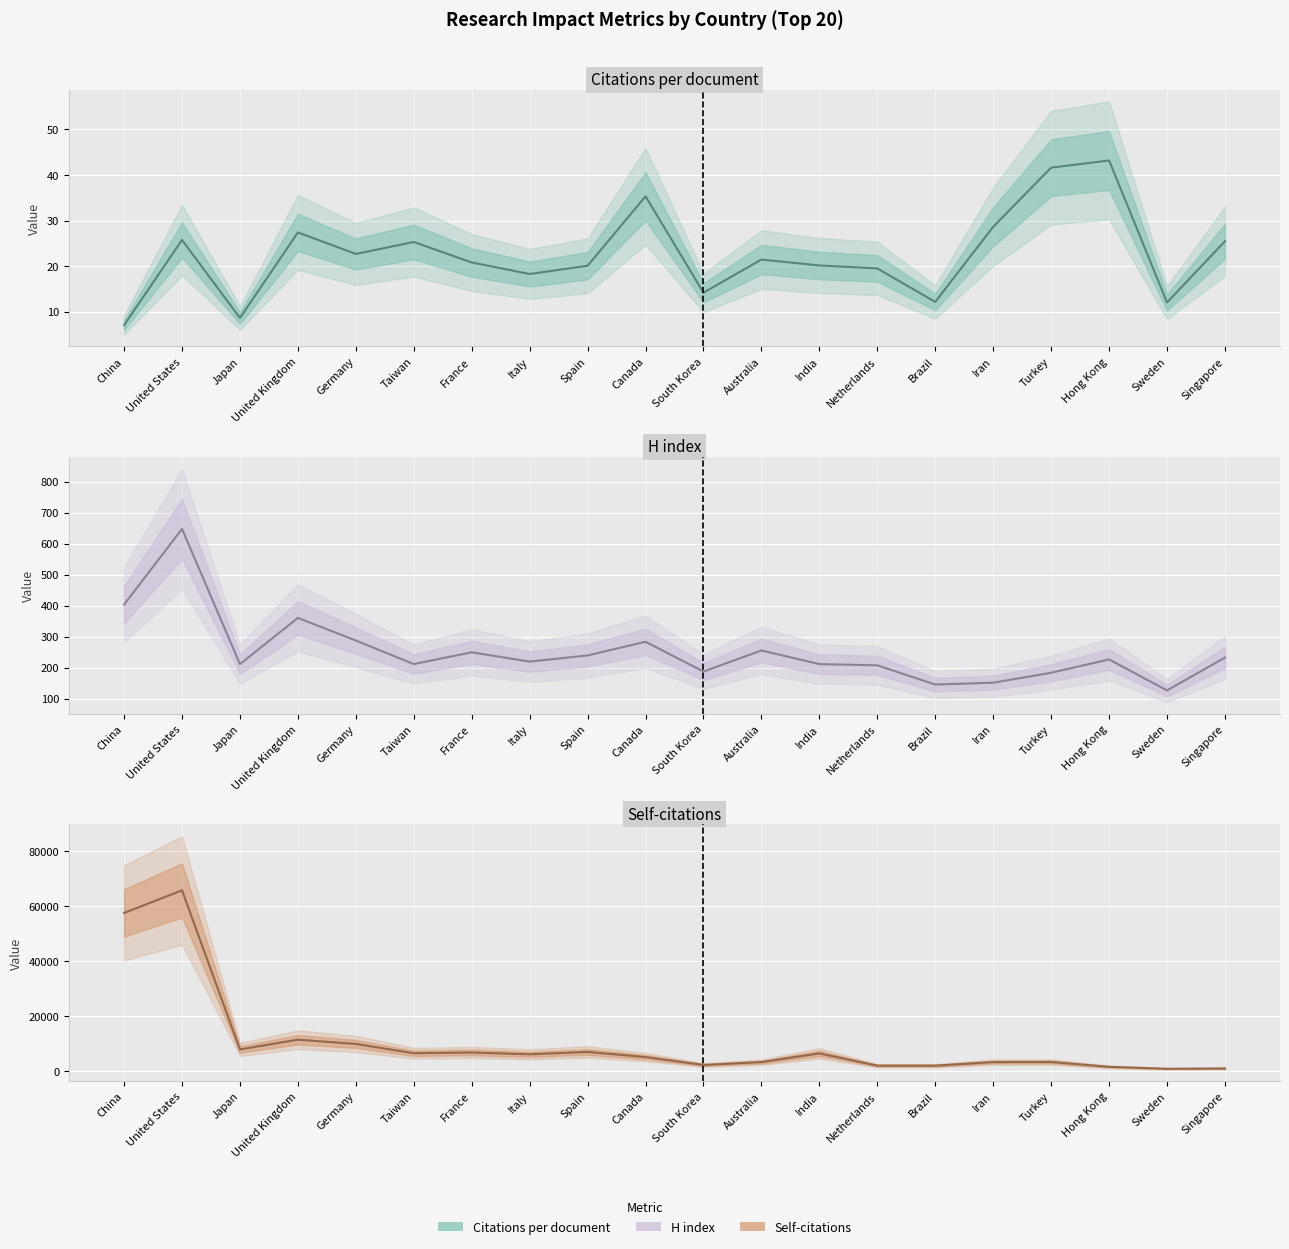

Is the value of H index at United States greater than the value of Citations per document at China?

Yes